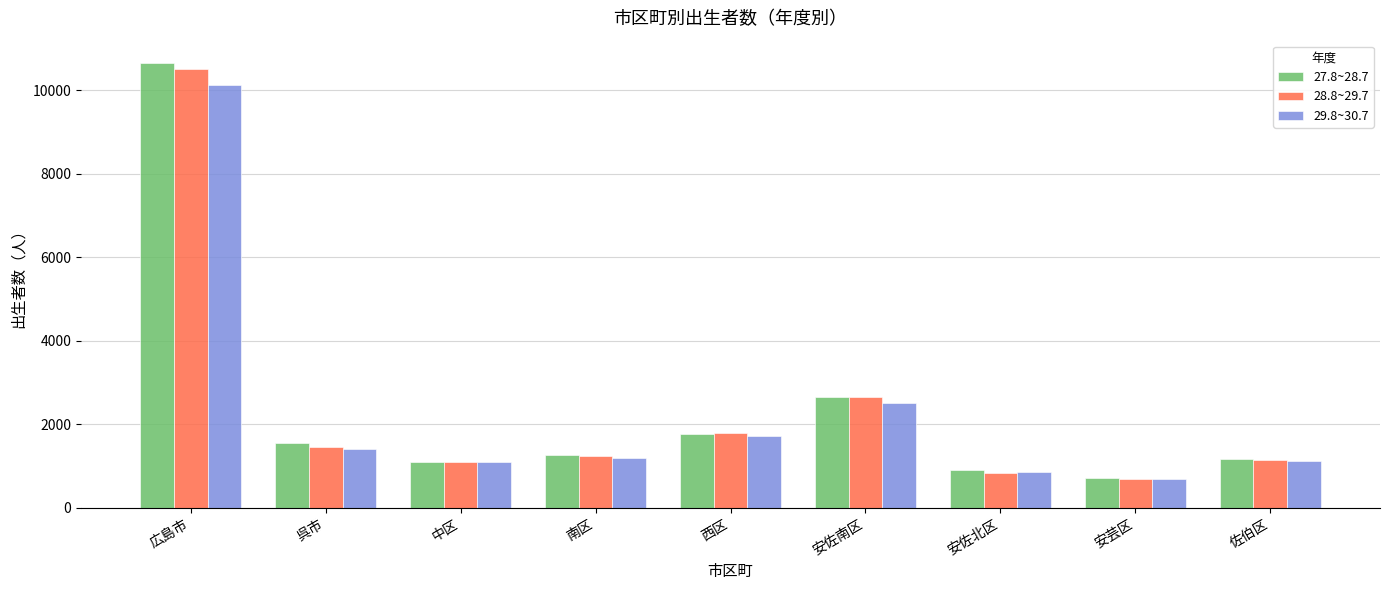

What is the difference between the highest and lowest values at 南区?

68